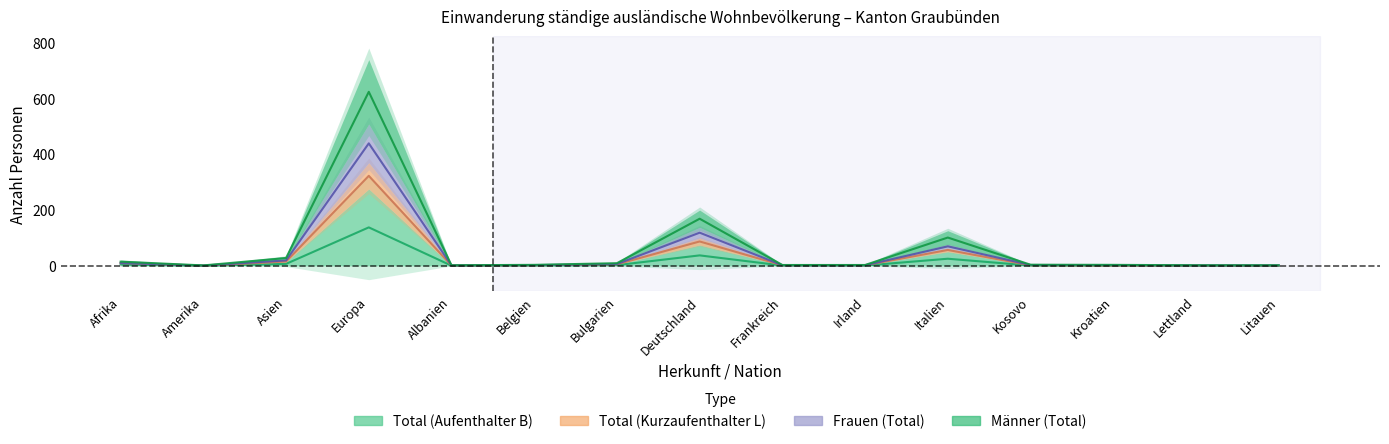

True or false: Männer (Total) has a value of 1.0 at Albanien.

True